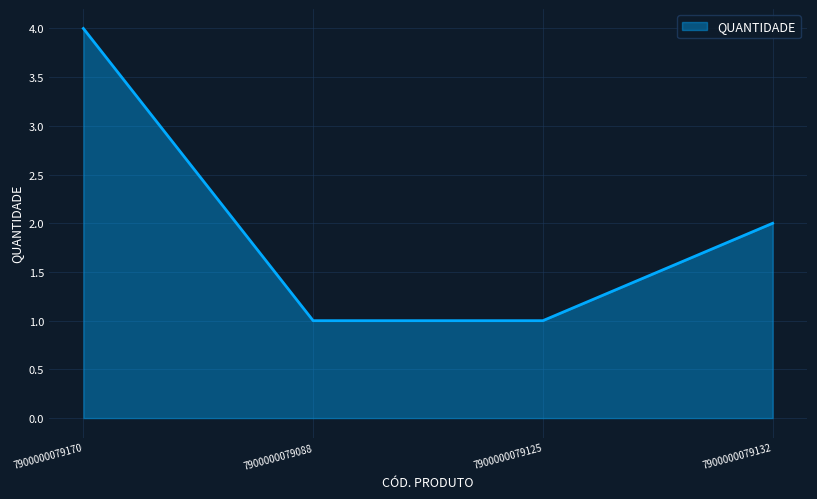

At which category does the chart reach its peak across all series?

7900000079170